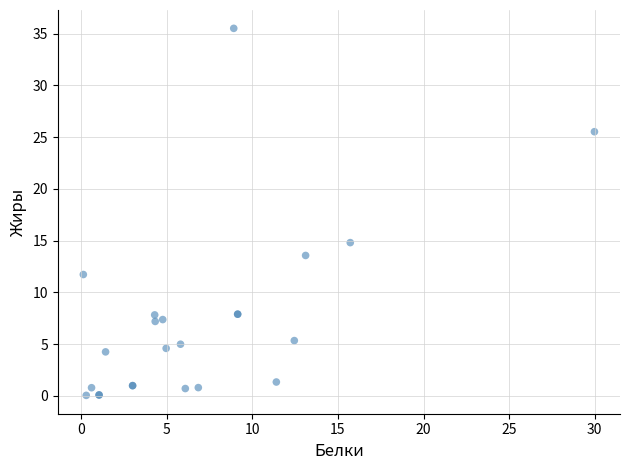

What Y value in the scatter plot is closest to 17?

14.8